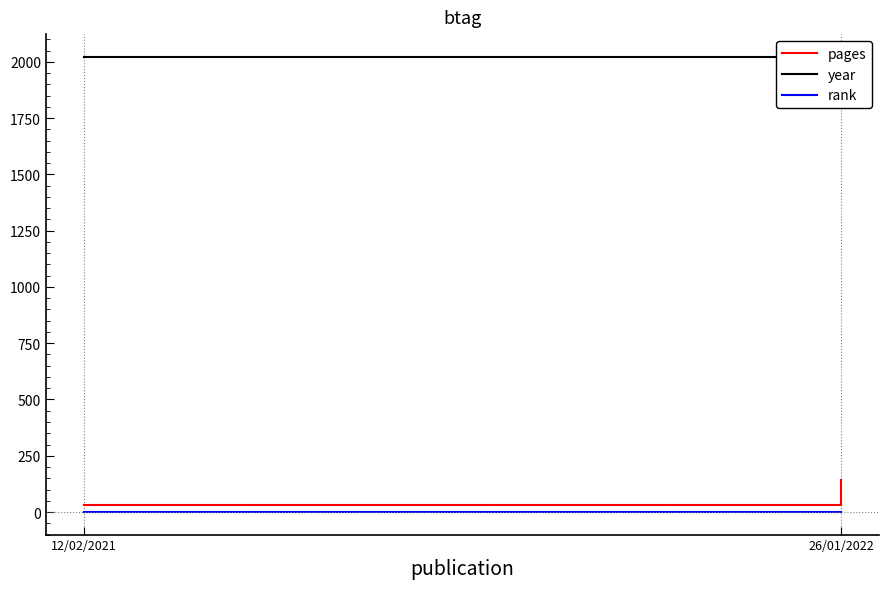

Reading left to right, list all the values displayed in this chart.

pages: 32	144
year: 2021	2022
rank: 1	1